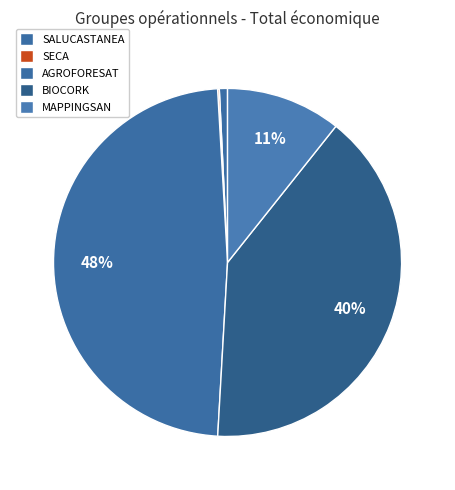

Count the number of slices in the pie.

5